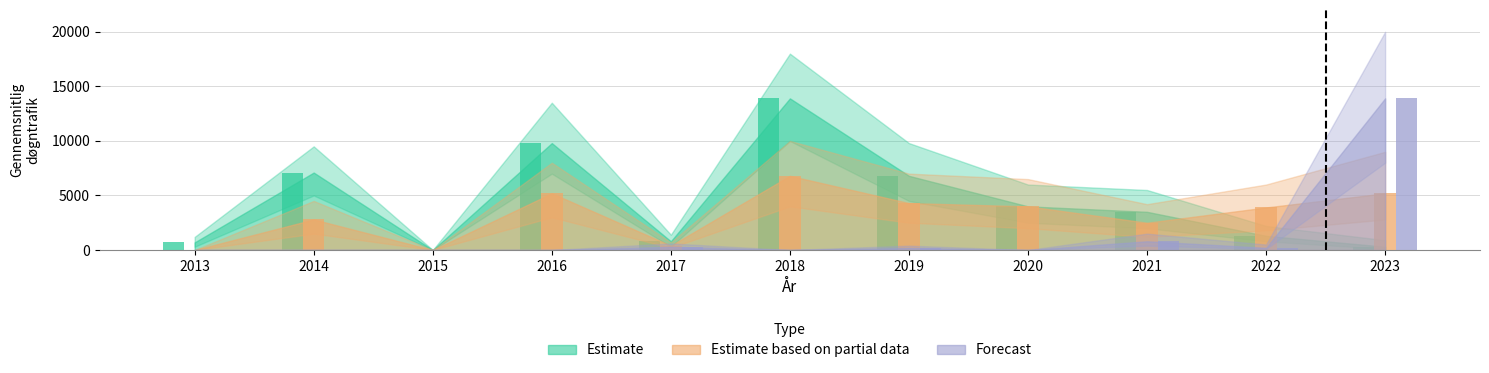

How many bars are there in total?

33